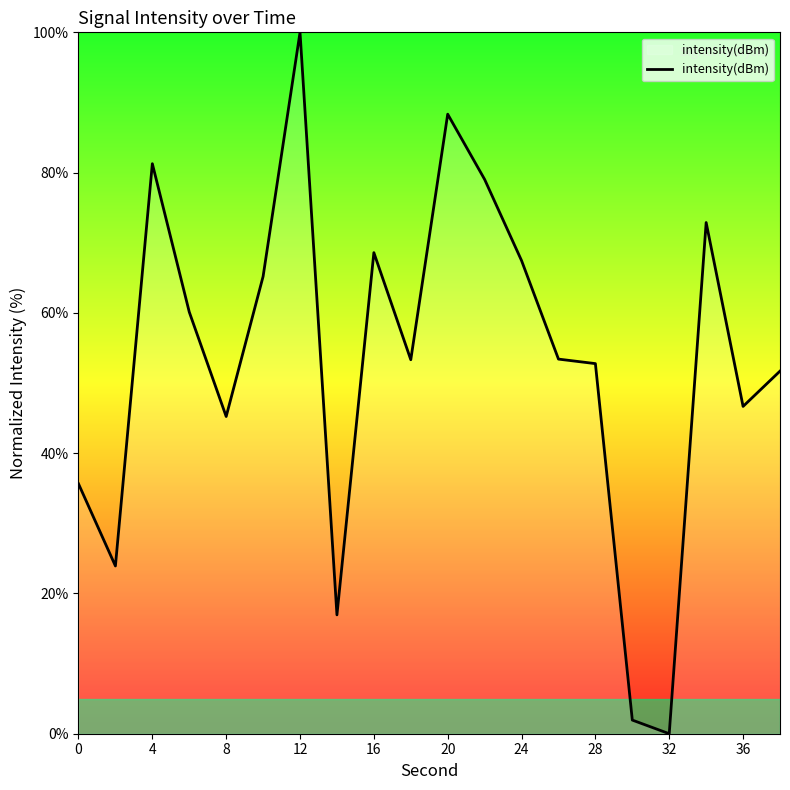

What is the maximum value shown in the chart?

100.0